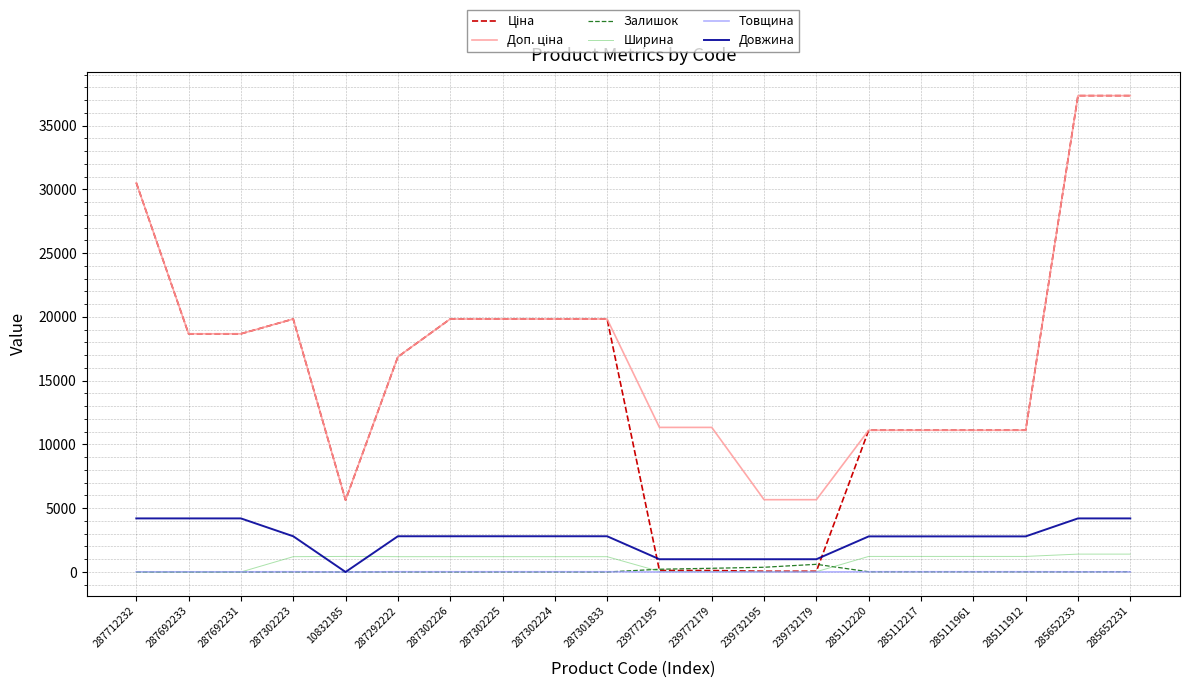

True or false: Залишок has a value of 3.0 at 287302223.

True